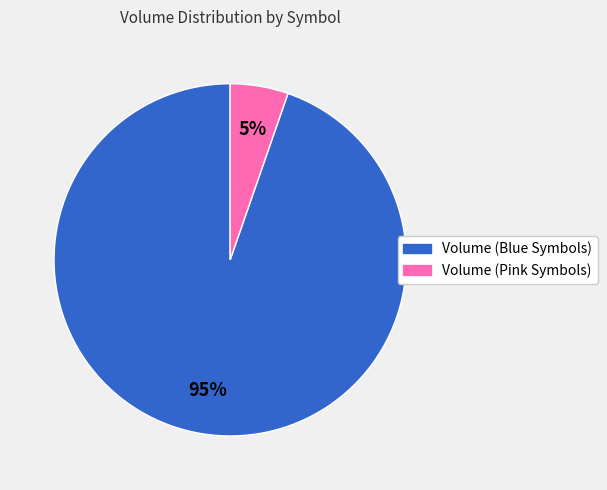

Is there any slice that represents more than half of the pie?

Yes